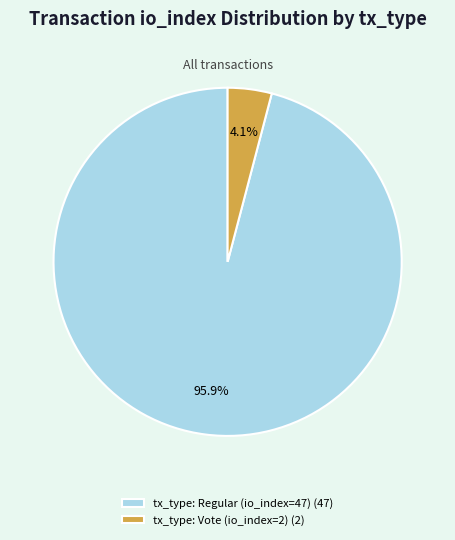

What percentage do tx_type: Regular (io_index=47) and tx_type: Vote (io_index=2) together represent?

100.0%